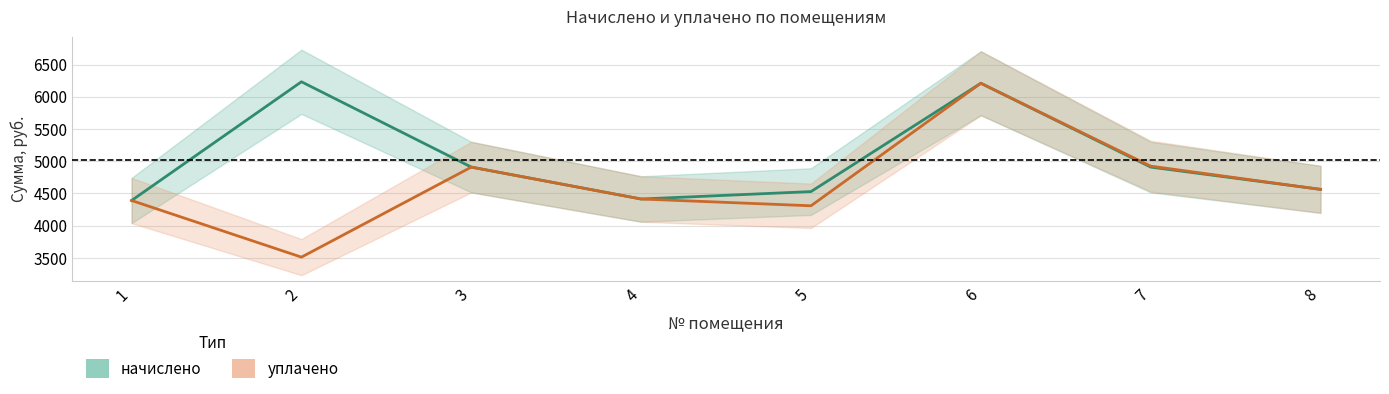

How many lines are shown in the chart?

2